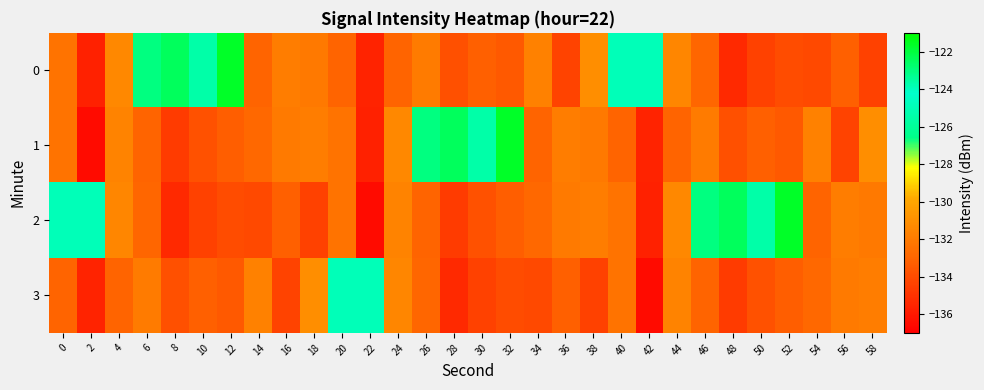

List the series in order of their peak value, highest first.

0, 1, 2, 3